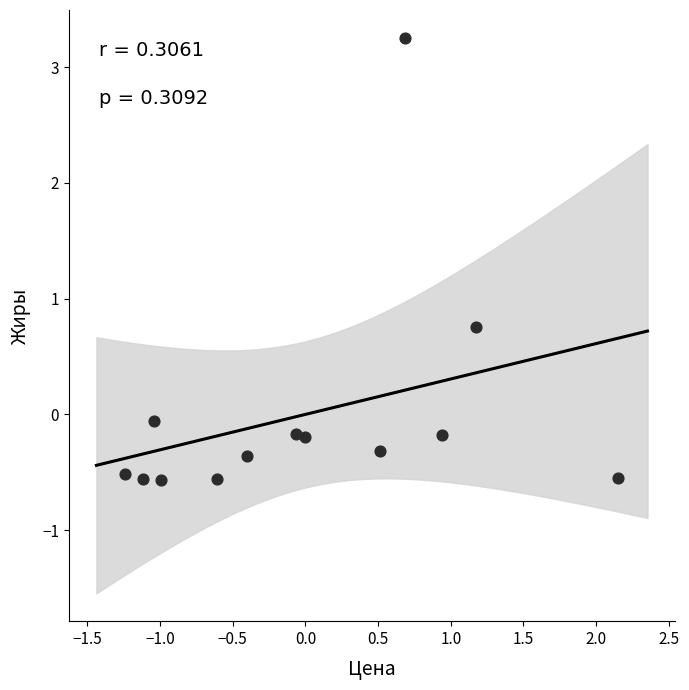

What Y value in the scatter plot is closest to 1?

0.8